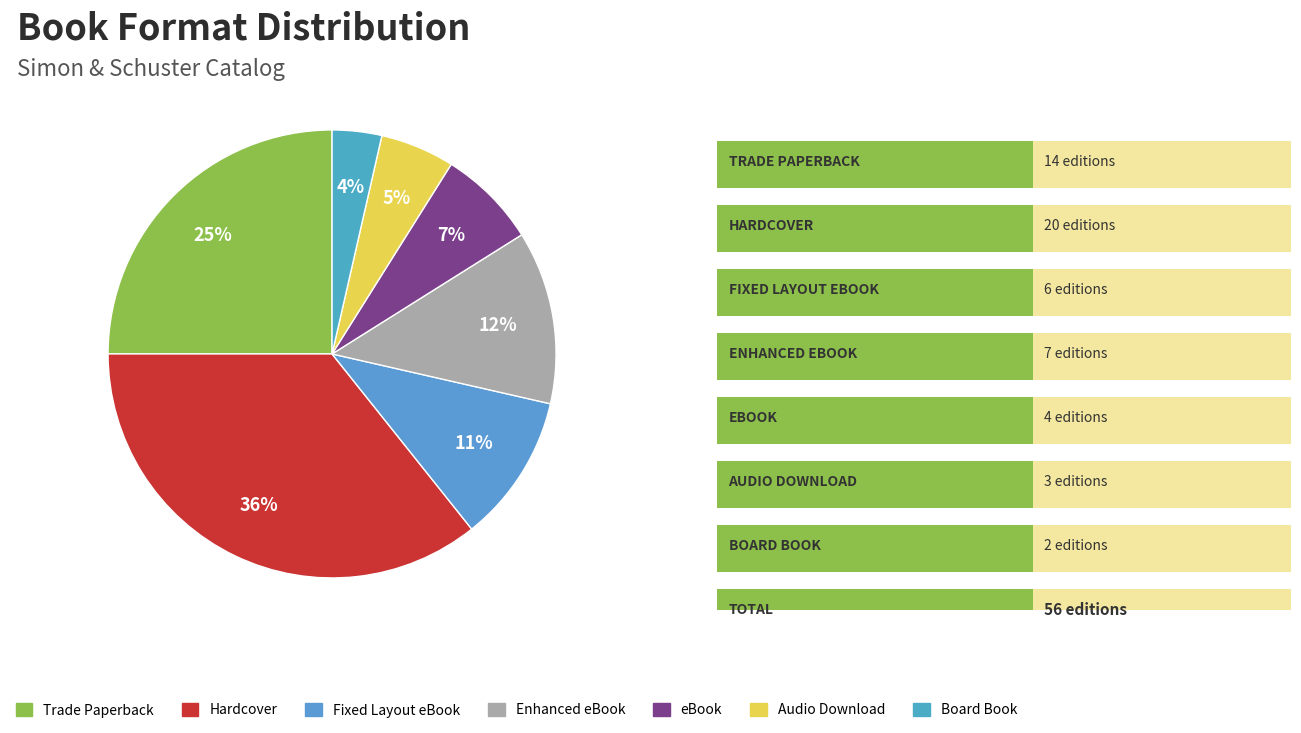

What percentage is the Hardcover slice, to the nearest percent?

36%